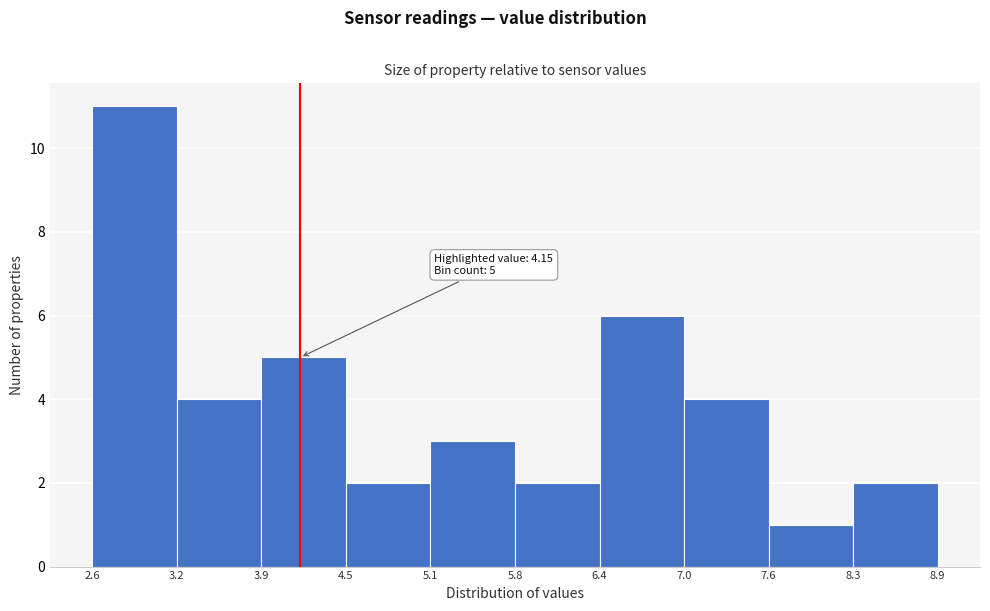

Over which range of the x-axis is the bar tallest?

2.6 to 3.2